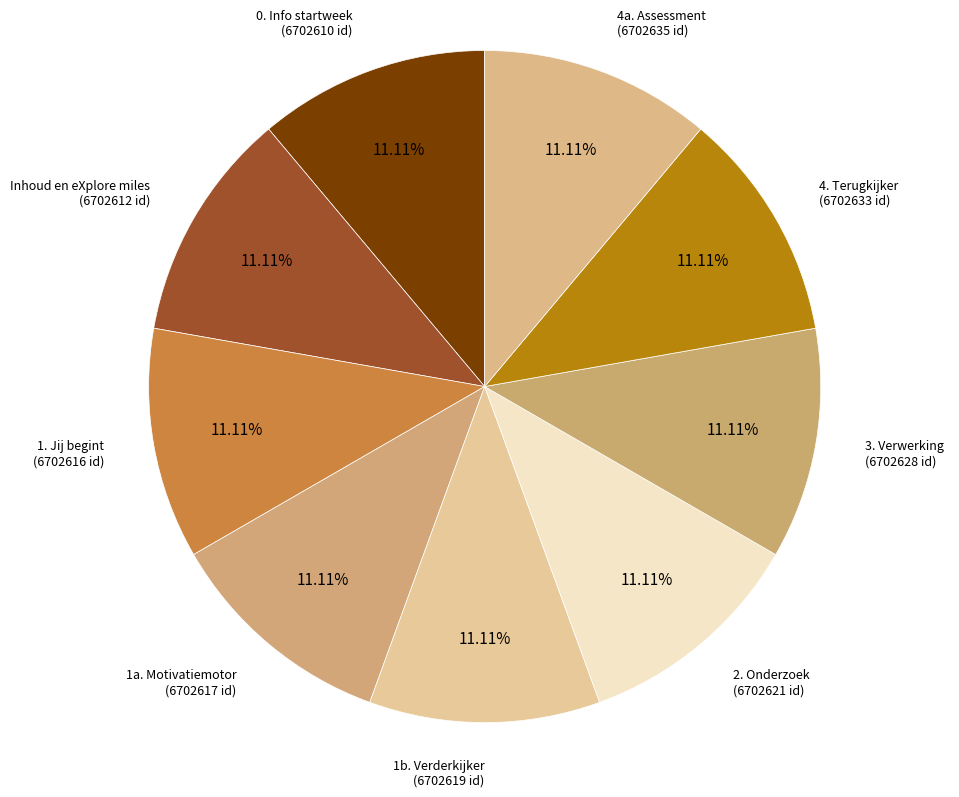

Does any single category account for the majority?

No